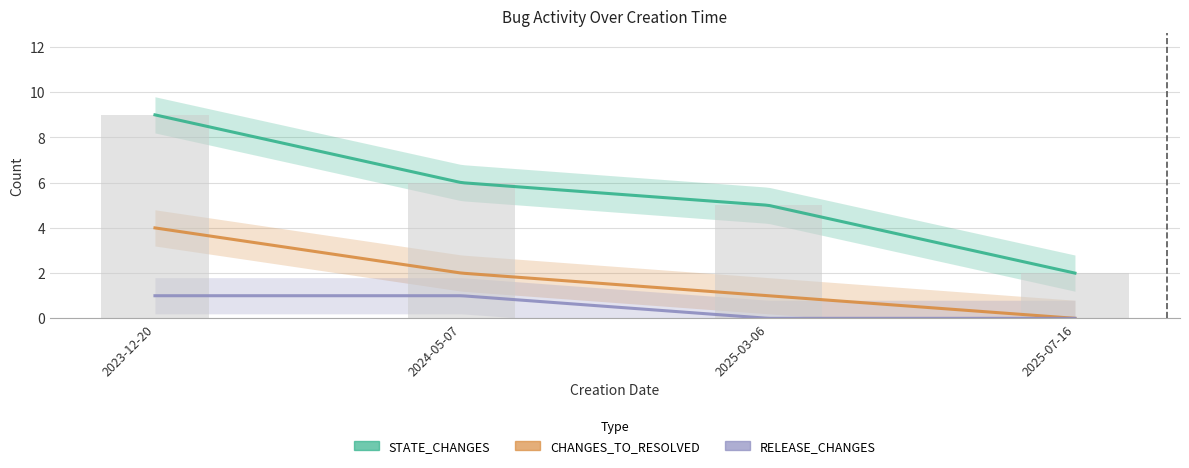

Where does the STATE_CHANGES series first go above 6?

2023-12-20